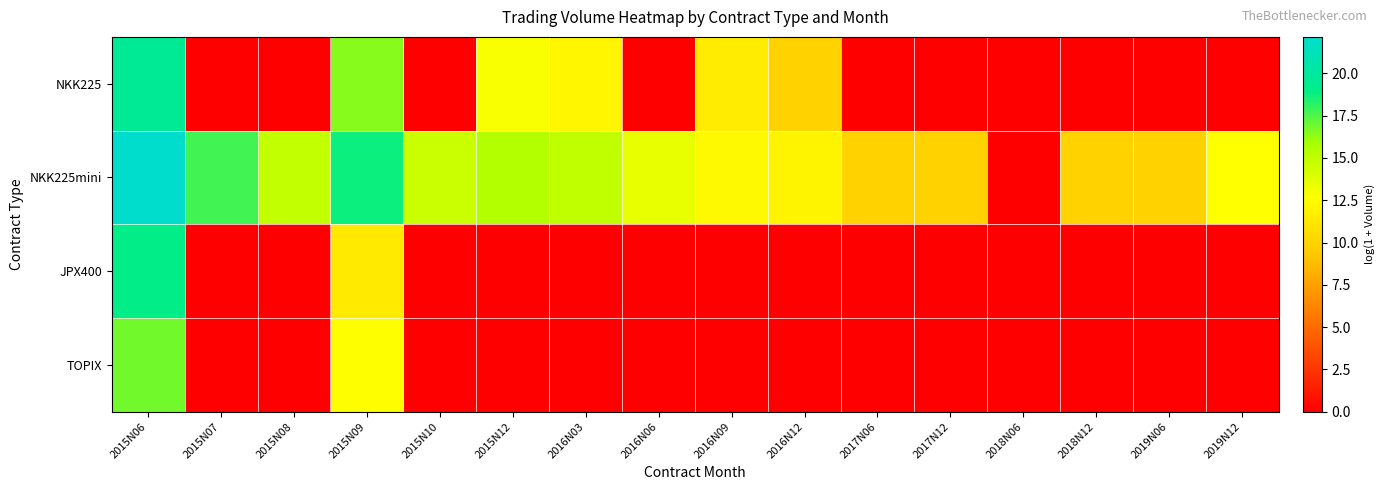

Reading right to left, list all the values displayed in this chart.

NKK225: 2019N12=0.0	2019N06=0.0	2018N12=0.0	2018N06=0.0	2017N12=0.0	2017N06=0.0	2016N12=9.9	2016N09=11.5	2016N06=0.0	2016N03=12.1	2015N12=12.8	2015N10=0.0	2015N09=16.5	2015N08=0.0	2015N07=0.0	2015N06=19.6
NKK225mini: 2019N12=12.6	2019N06=9.9	2018N12=9.9	2018N06=0.0	2017N12=9.9	2017N06=9.9	2016N12=12.0	2016N09=12.3	2016N06=13.5	2016N03=15.0	2015N12=15.5	2015N10=14.6	2015N09=18.8	2015N08=14.9	2015N07=17.8	2015N06=22.2
JPX400: 2019N12=0.0	2019N06=0.0	2018N12=0.0	2018N06=0.0	2017N12=0.0	2017N06=0.0	2016N12=0.0	2016N09=0.0	2016N06=0.0	2016N03=0.0	2015N12=0.0	2015N10=0.0	2015N09=11.4	2015N08=0.0	2015N07=0.0	2015N06=19.0
TOPIX: 2019N12=0.0	2019N06=0.0	2018N12=0.0	2018N06=0.0	2017N12=0.0	2017N06=0.0	2016N12=0.0	2016N09=0.0	2016N06=0.0	2016N03=0.0	2015N12=0.0	2015N10=0.0	2015N09=12.6	2015N08=0.0	2015N07=0.0	2015N06=16.9